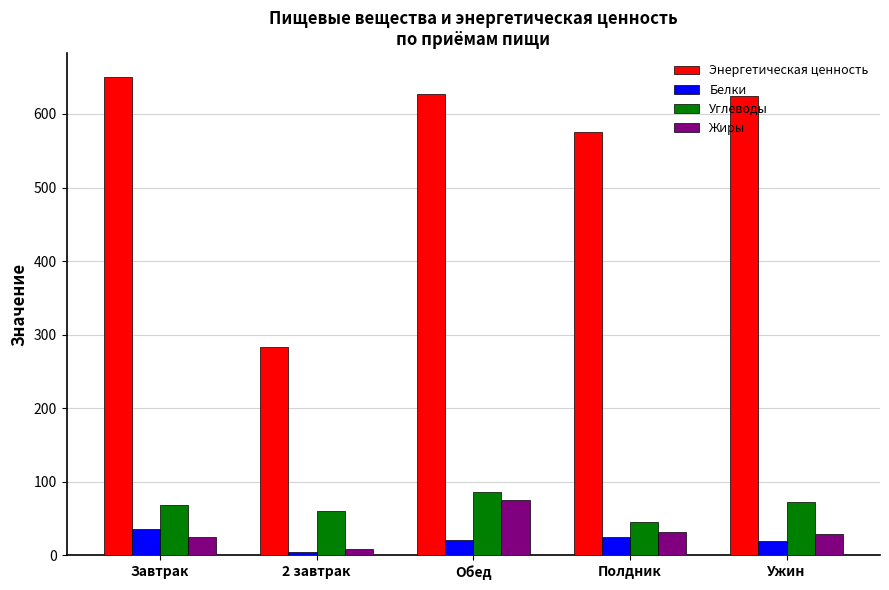

Between 2 завтрак and Ужин, which series saw the biggest shift?

Энергетическая ценность